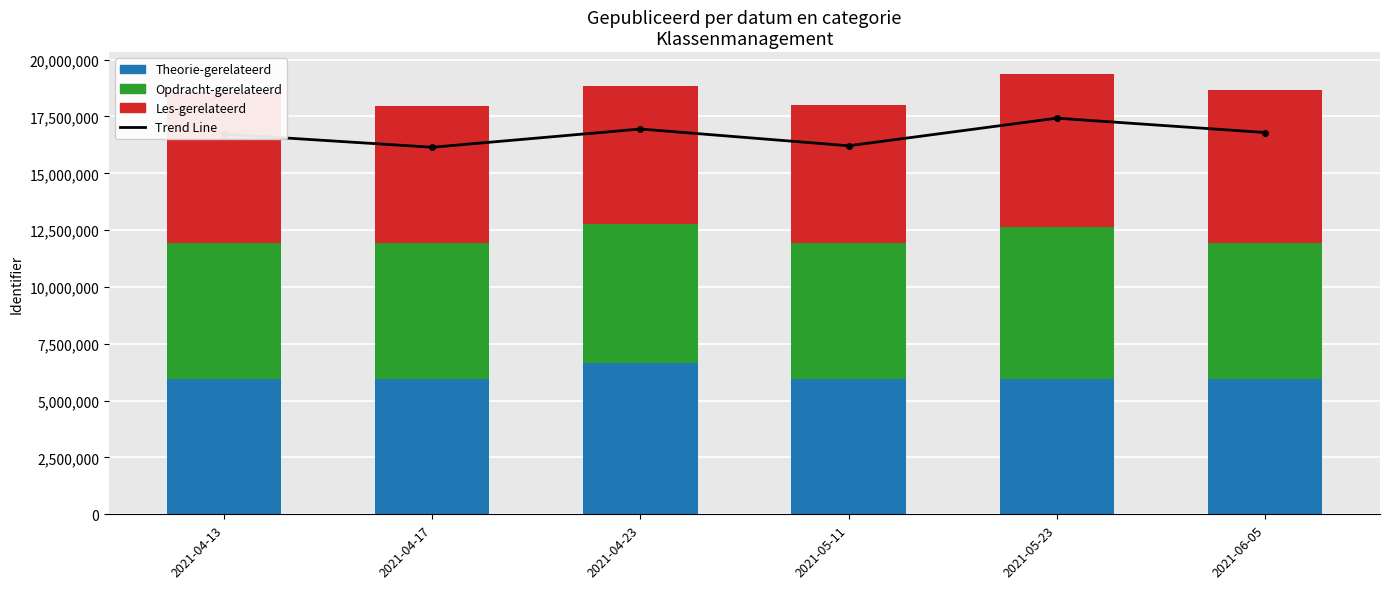

Reading left to right, list all the values displayed in this chart.

Trend Line: 16726520.7	16146353.7	16948791.9	16211741.4	17426536.2	16794774.9
Theorie-gerelateerd: 5958549.0	5958606.0	6655420.0	5958608.0	5958614.0	5958633.0
Opdracht-gerelateerd: 5972451.0	5958239.0	6110396.0	5972506.0	6669399.0	5958537.0
Les-gerelateerd: 6654023.0	6023548.0	6066175.0	6081932.0	6734805.0	6743691.0